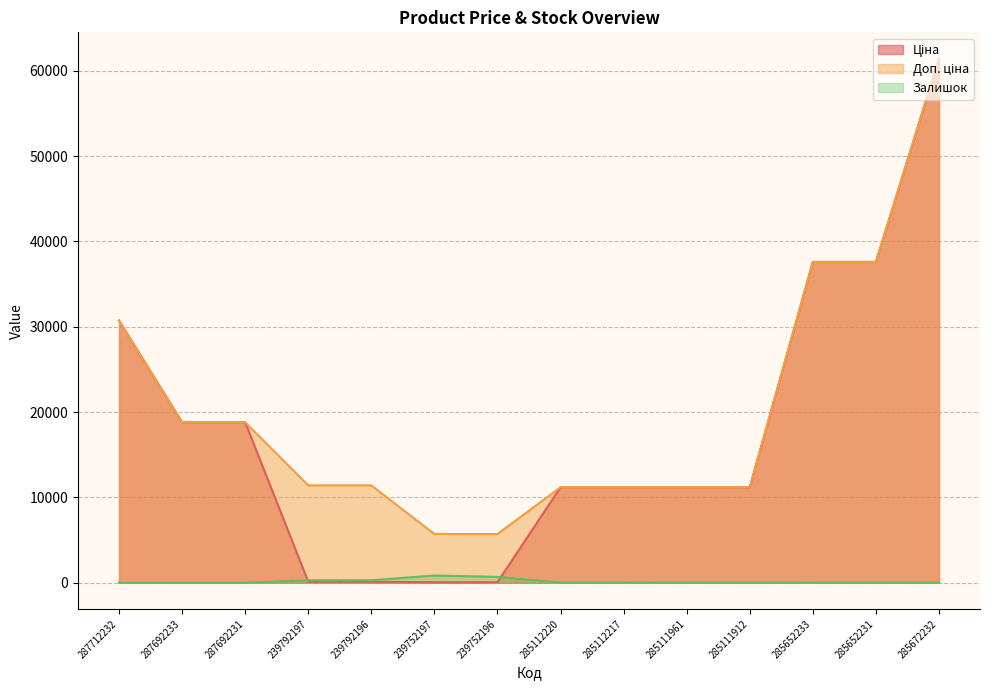

Which series has the largest total across all categories?

Доп. ціна